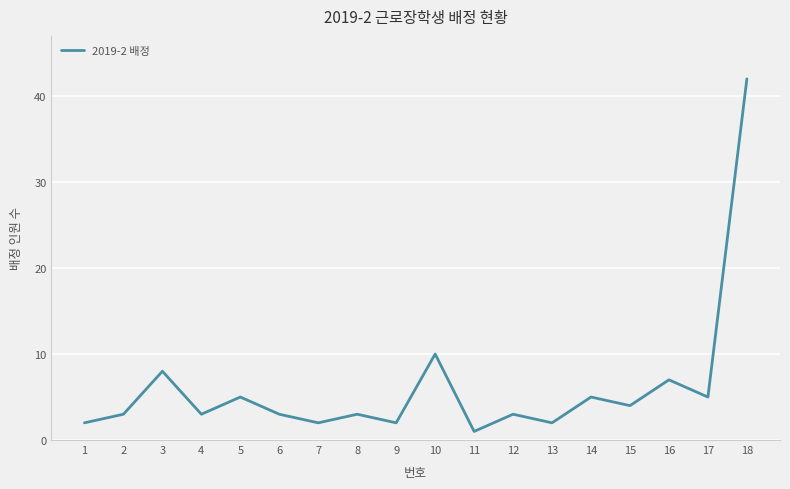

What is the greatest value displayed?

42